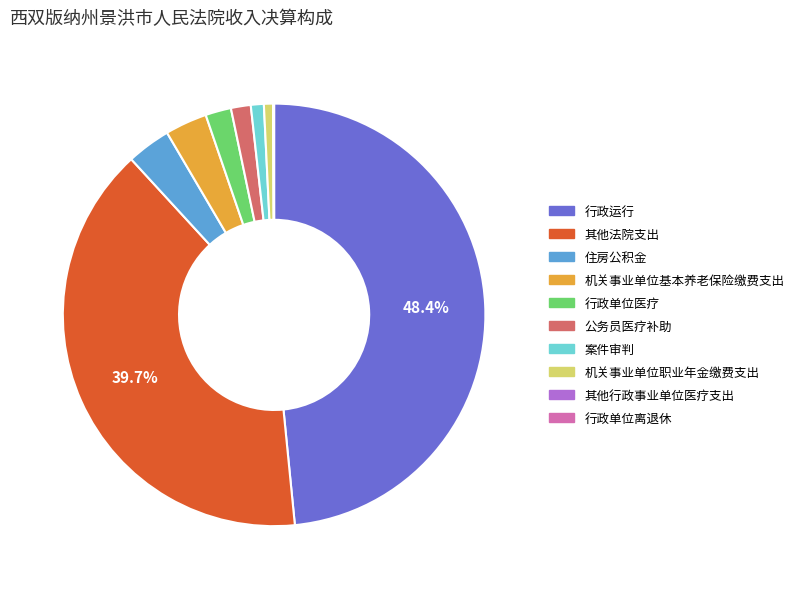

Is there a majority slice in this chart?

No